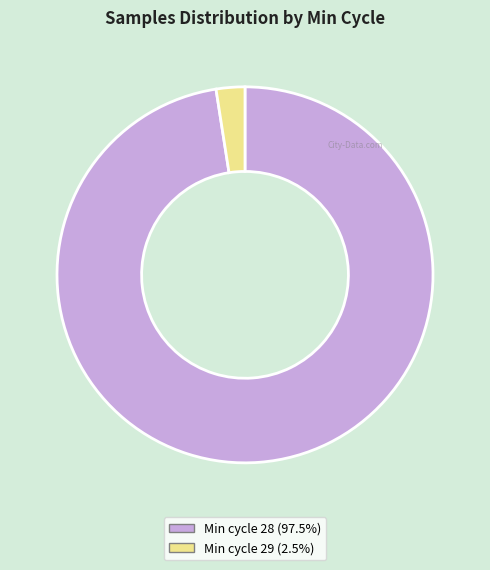

How many slices are in this pie chart?

2